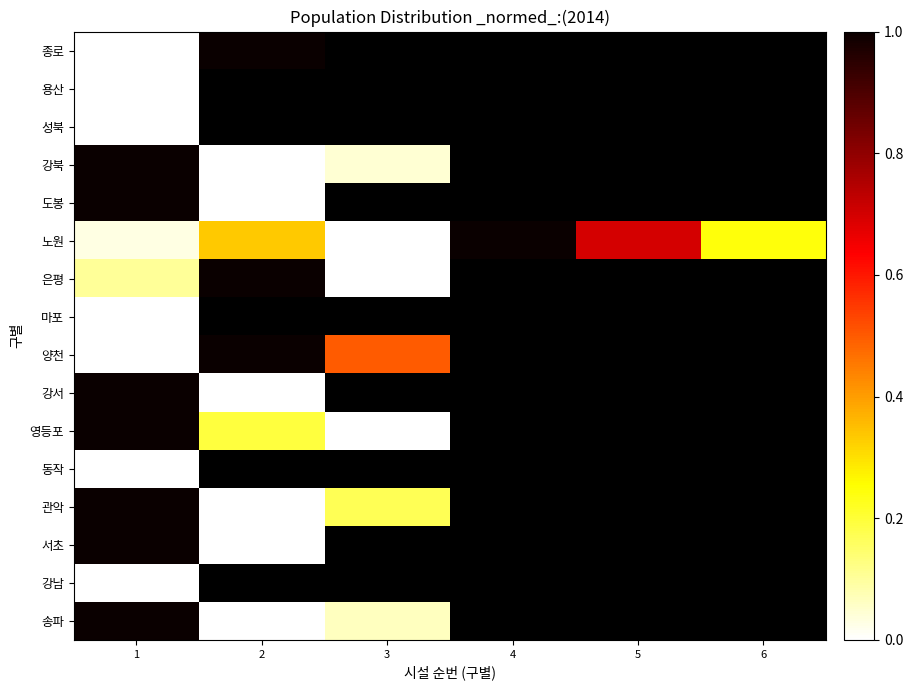

How many data points does each series have?

6